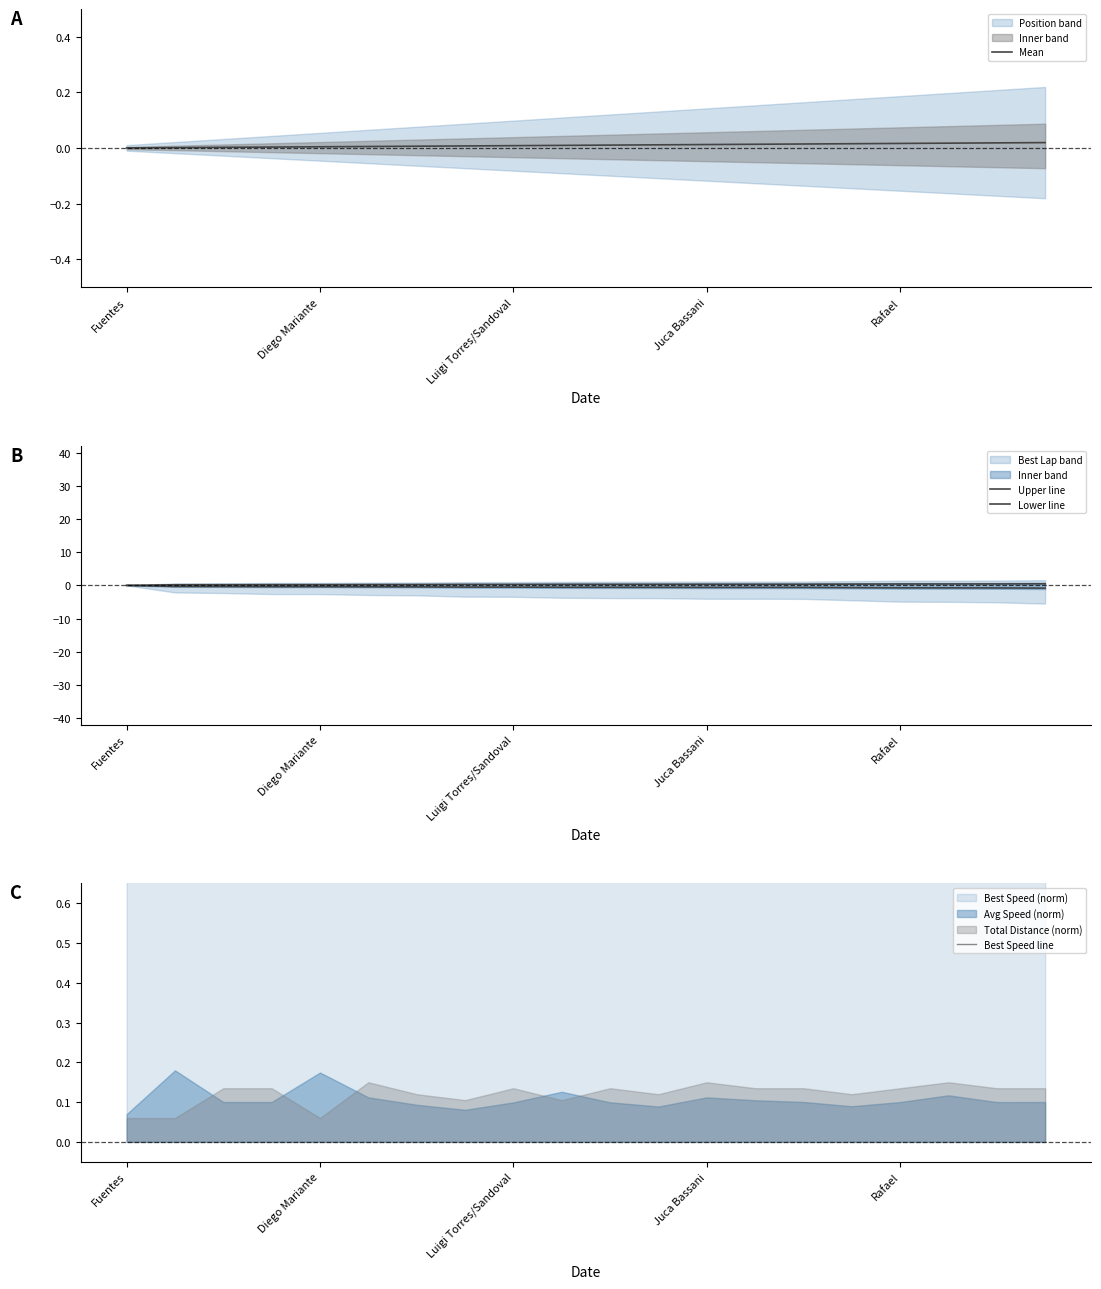

How many lines are shown in the chart?

4